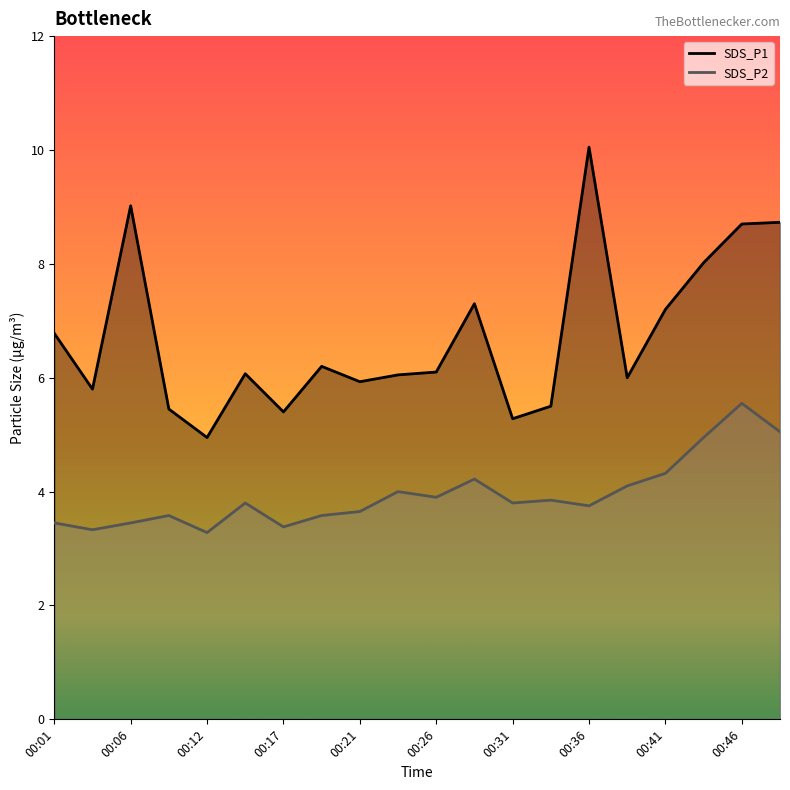

In SDS_P2, how many points are higher than both neighbors (excluding endpoints)?

6